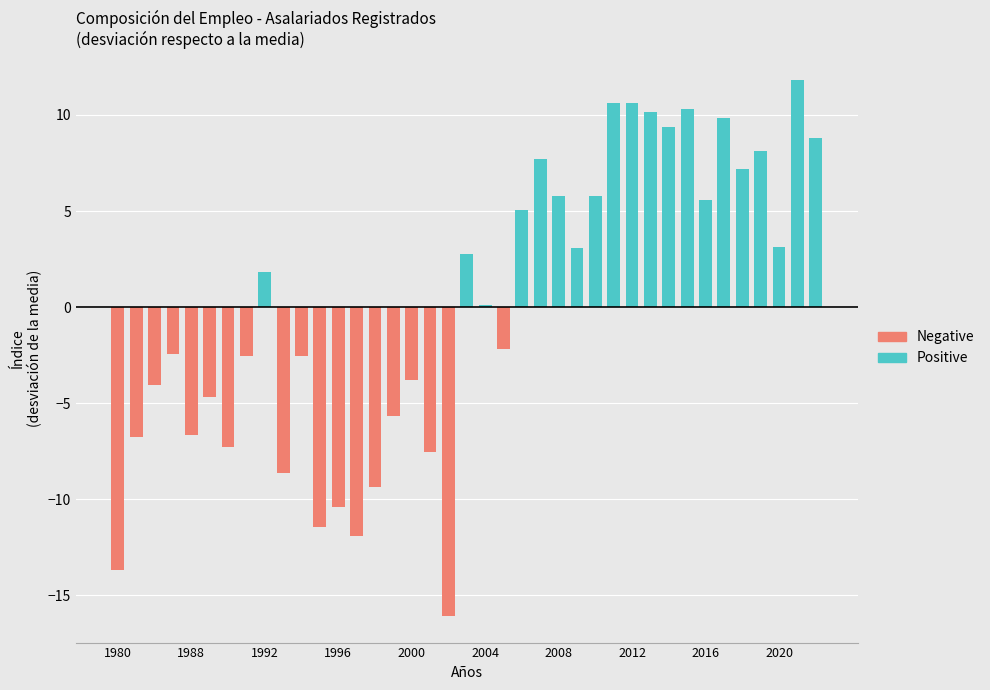

What is the lowest value of the Negative series?

-16.1